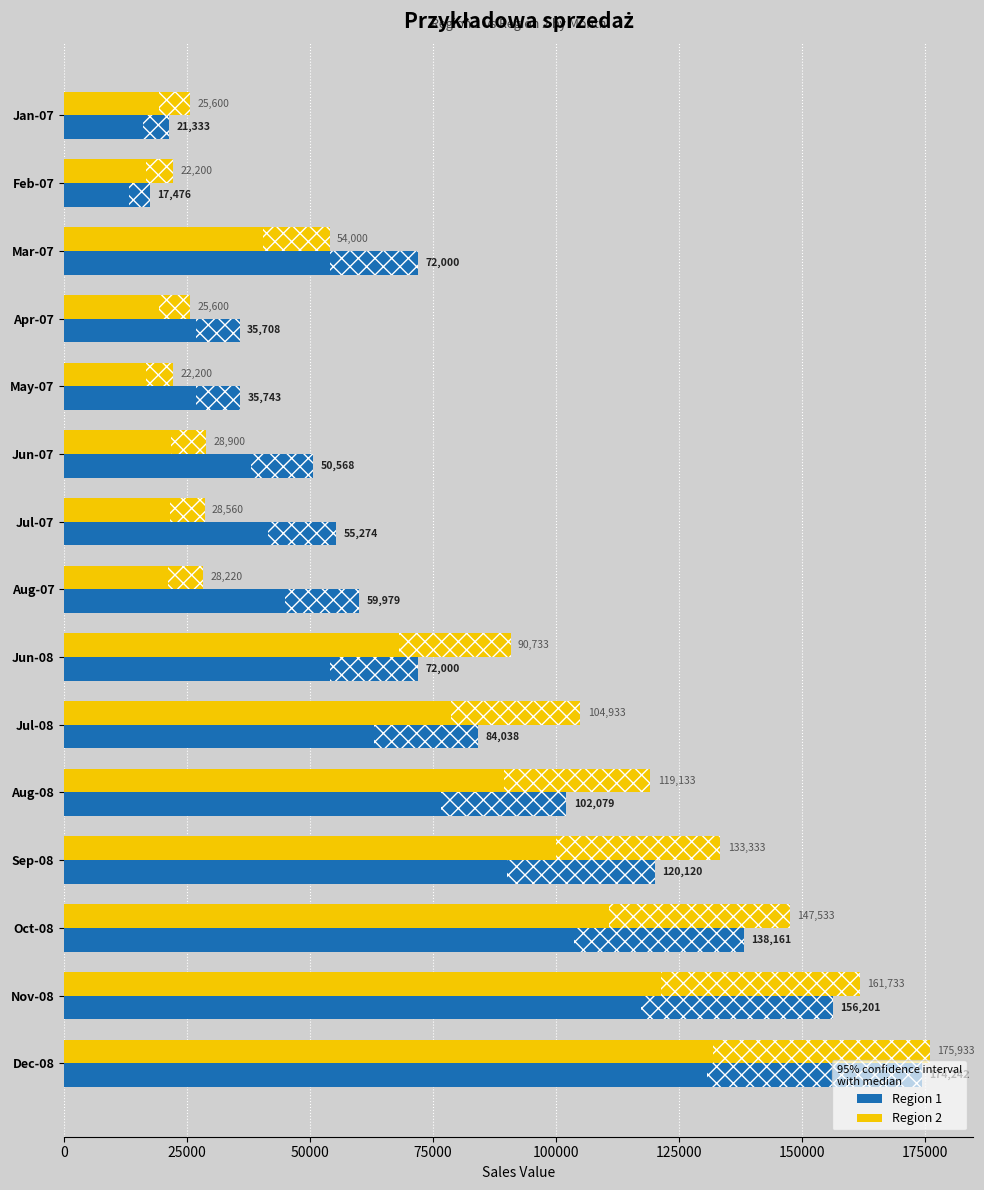

What is the difference between the second highest and second lowest values in the Region 2 series?

139533.3